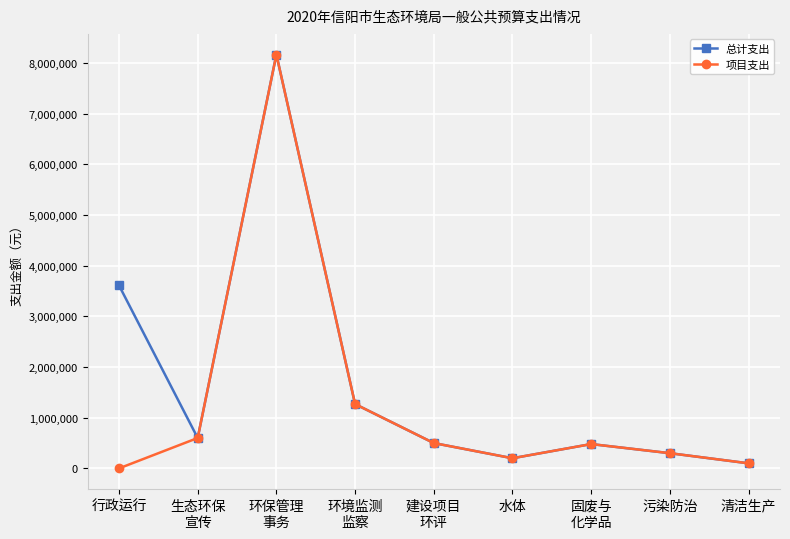

Which category has the highest value across all series?

环保管理
事务